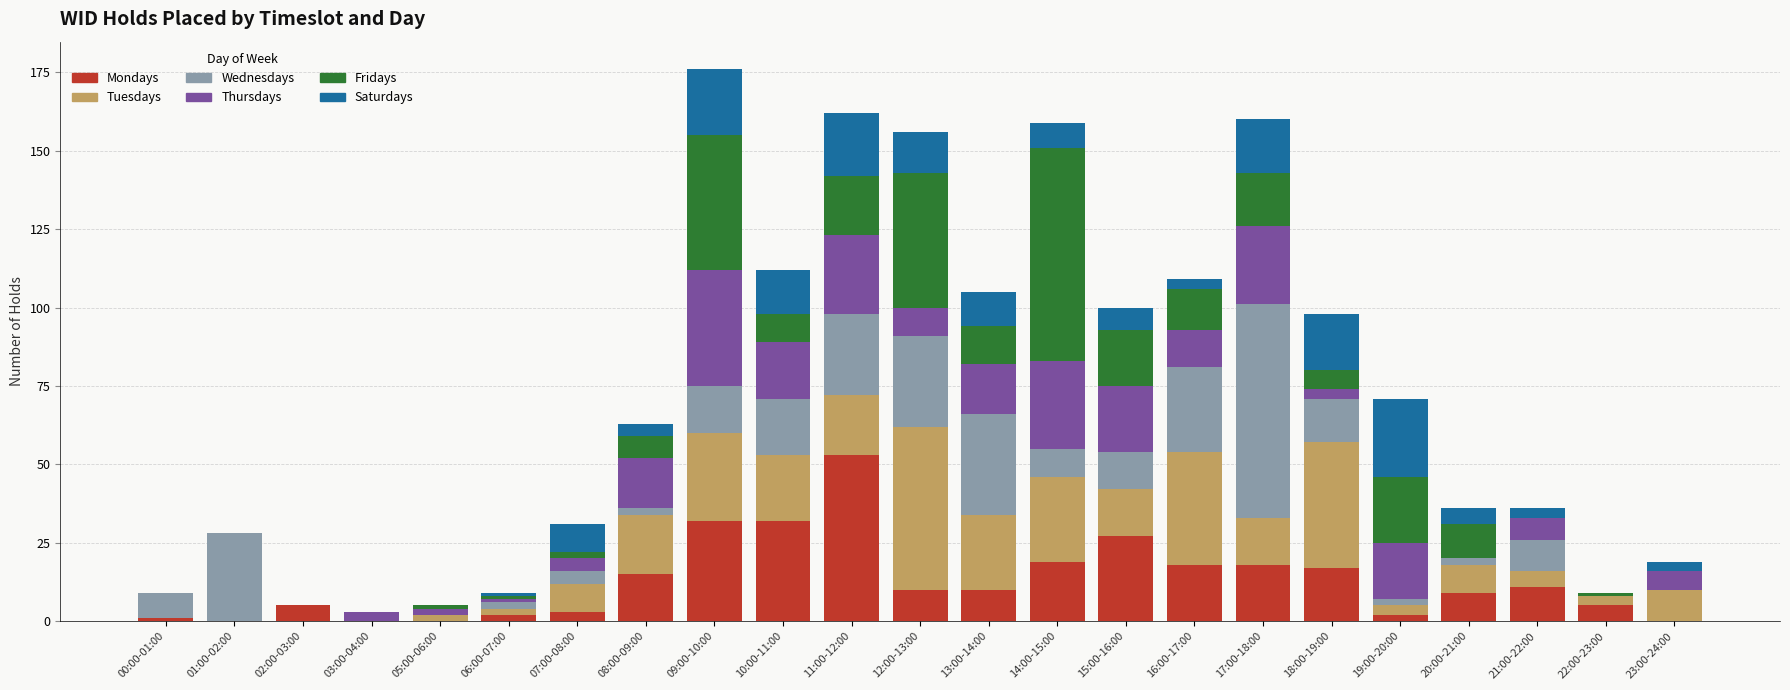

True or false: Mondays has a value of 18 at 16:00-17:00.

True